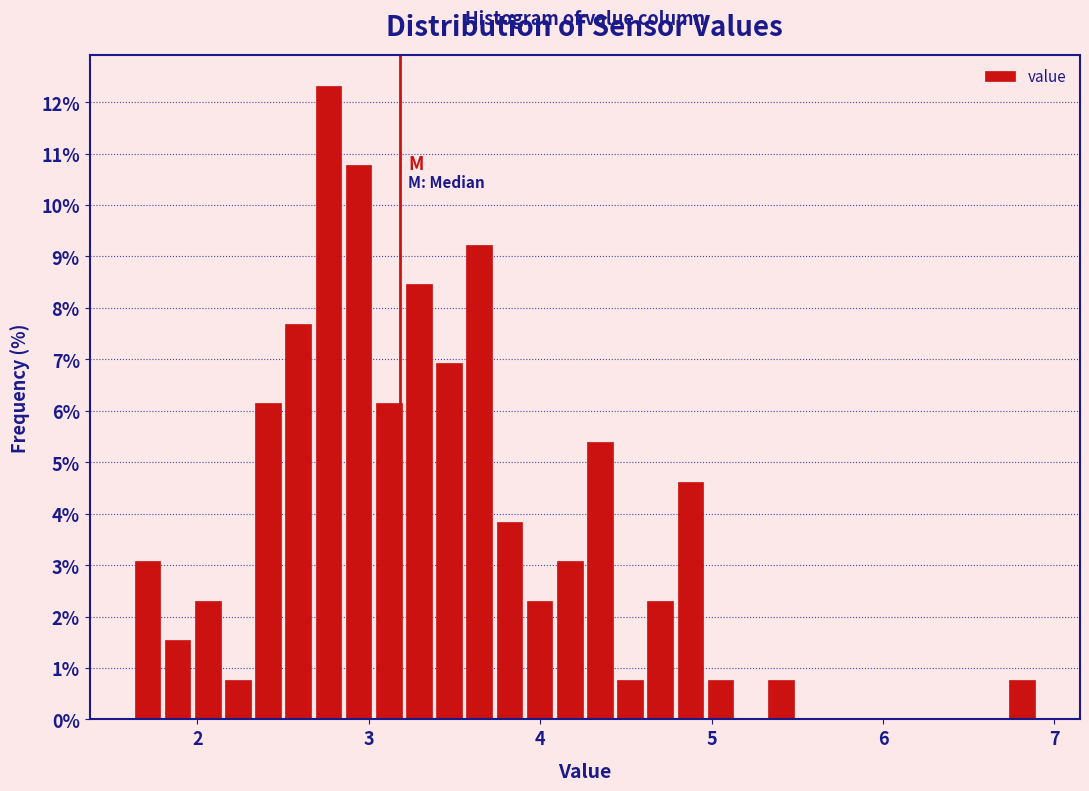

Around what value on the x-axis is the tallest bar? Give the approximate position of its centre, as read against the axis.

2.8